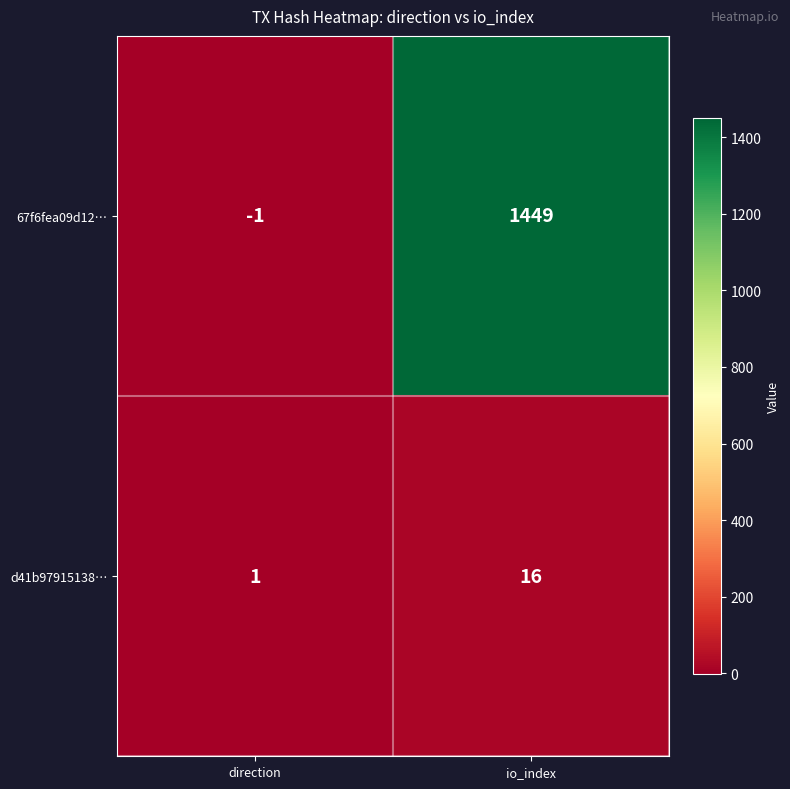

How many categories are shown in the chart?

2